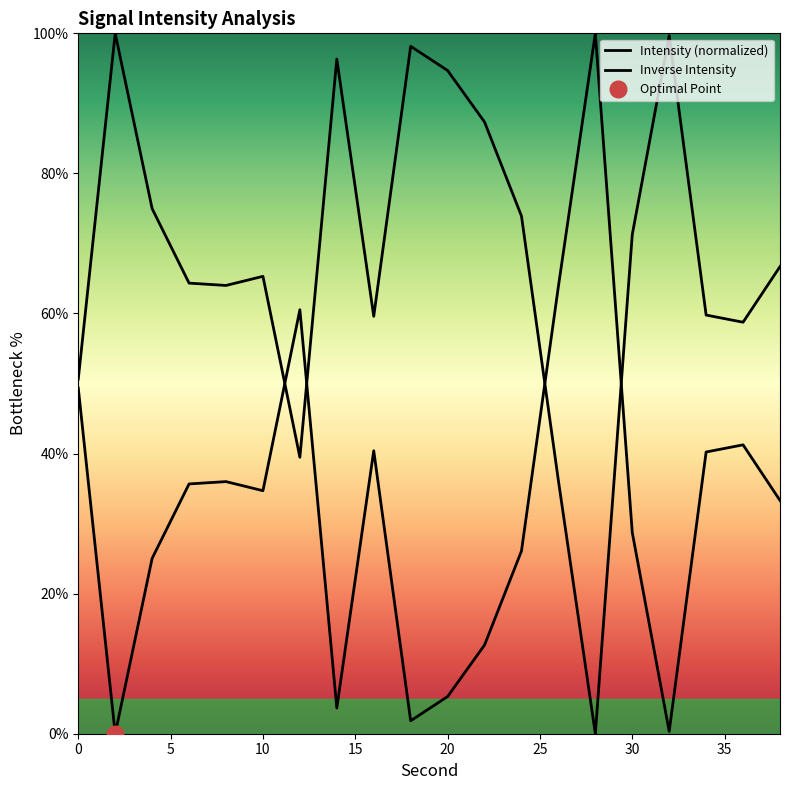

Is it true that the value at 22 is 12.7?

True